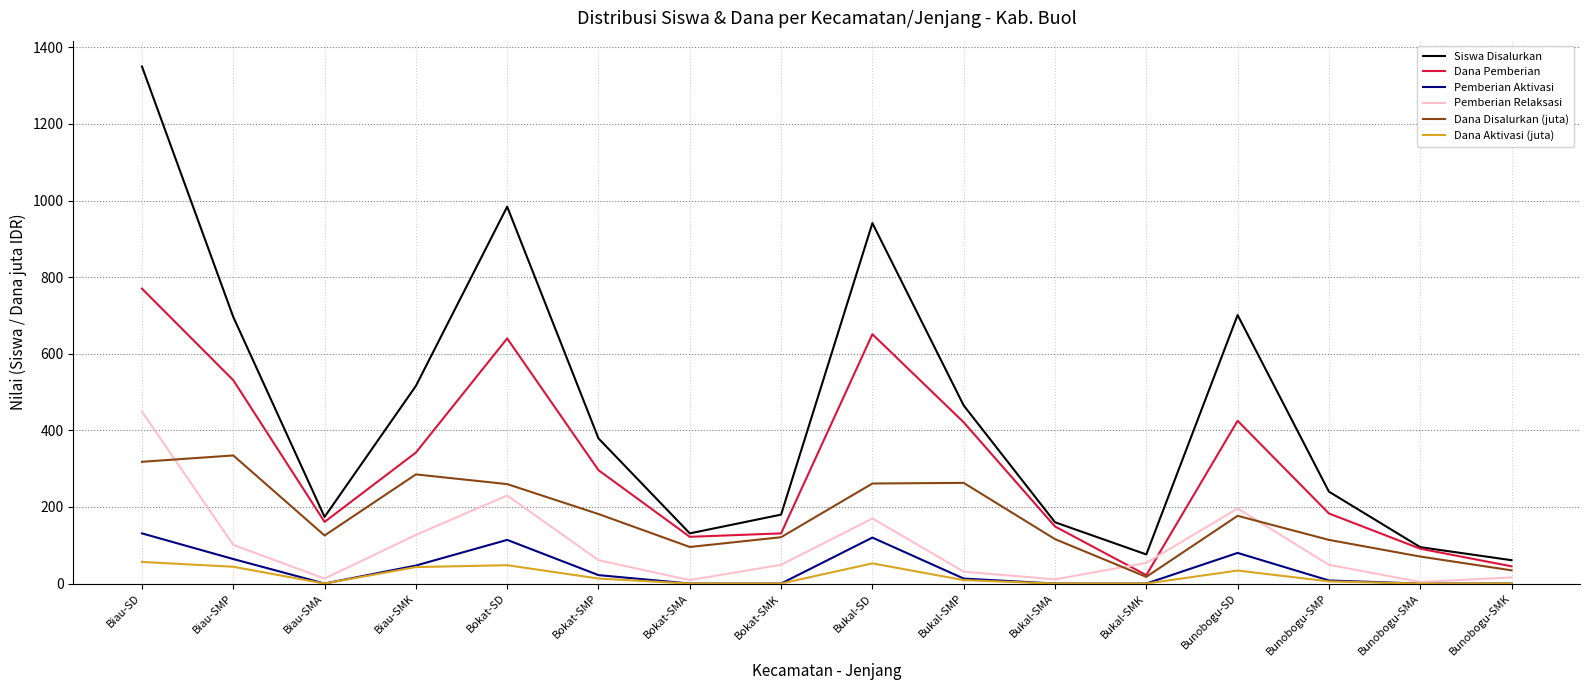

Does the chart have visible grid lines?

Yes